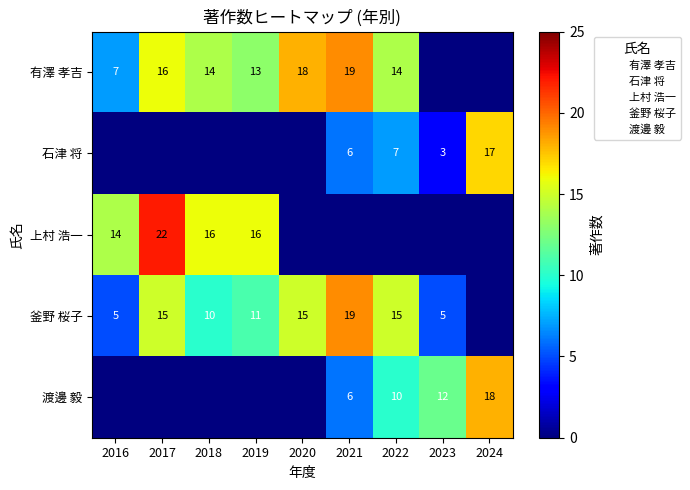

True or false: 釜野 桜子 has a value of 4 at 2022.

False